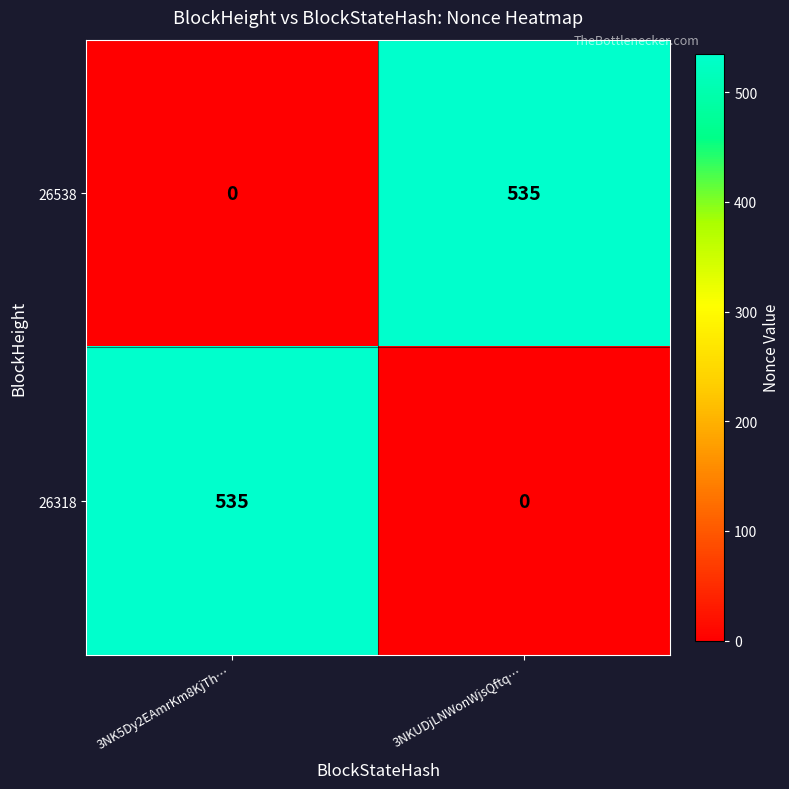

What is the spread (max minus min) of values at 3NK5Dy2EAmrKm8KjTh…?

535